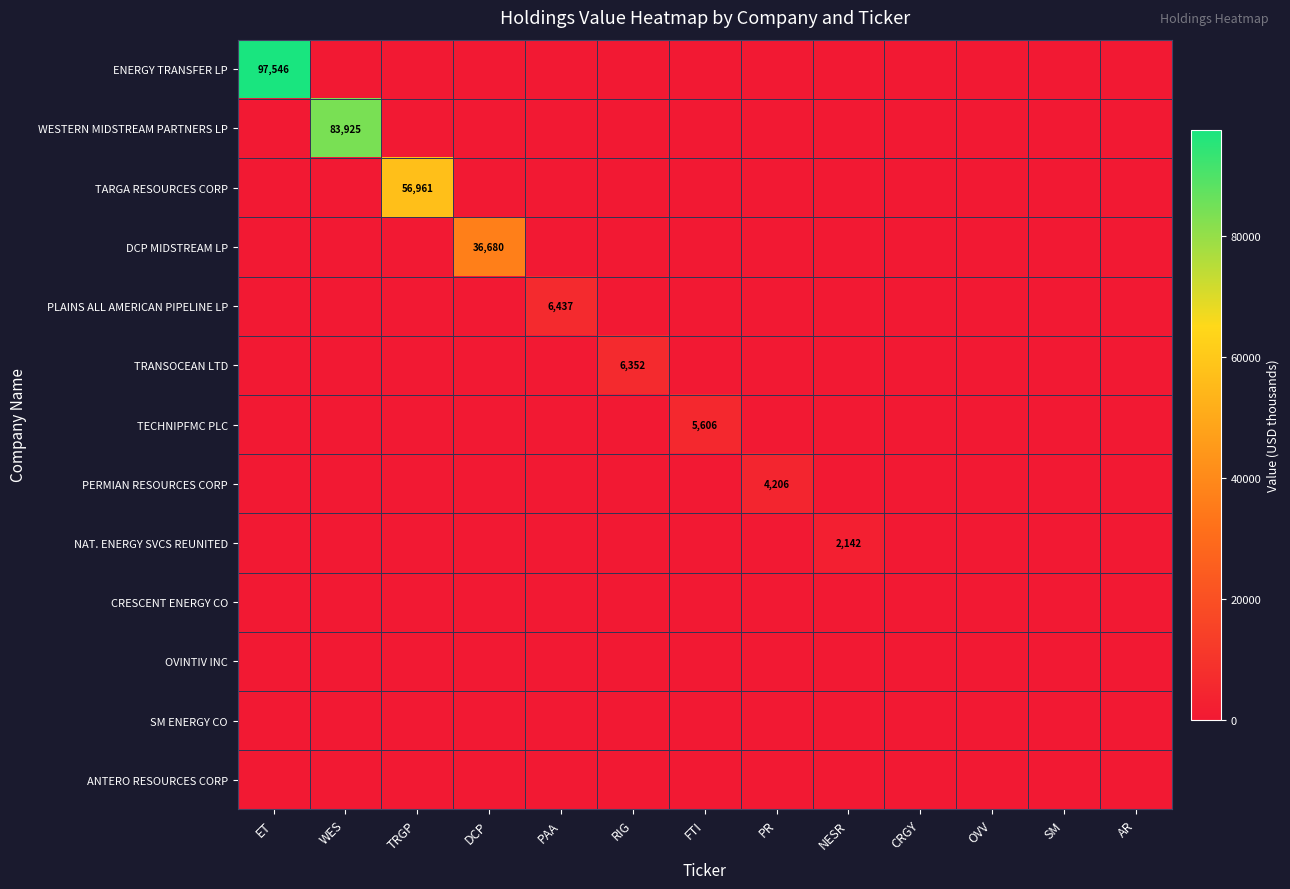

Which series has the largest total across all categories?

ENERGY TRANSFER LP